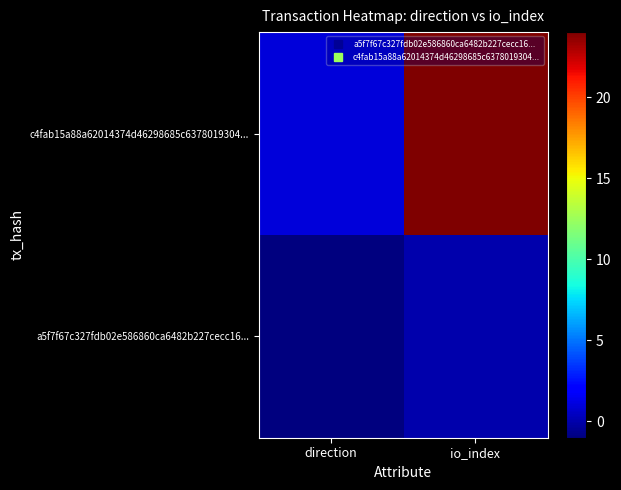

At direction, list the series in order from smallest to largest.

a5f7f67c327fdb02e586860ca6482b227cecc16..., c4fab15a88a62014374d46298685c6378019304...